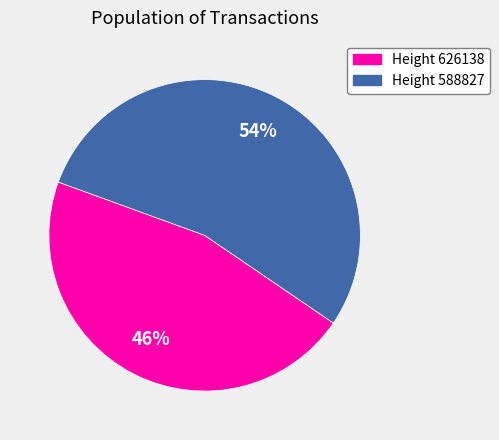

What percentage is the Height 588827 slice, to the nearest percent?

54%